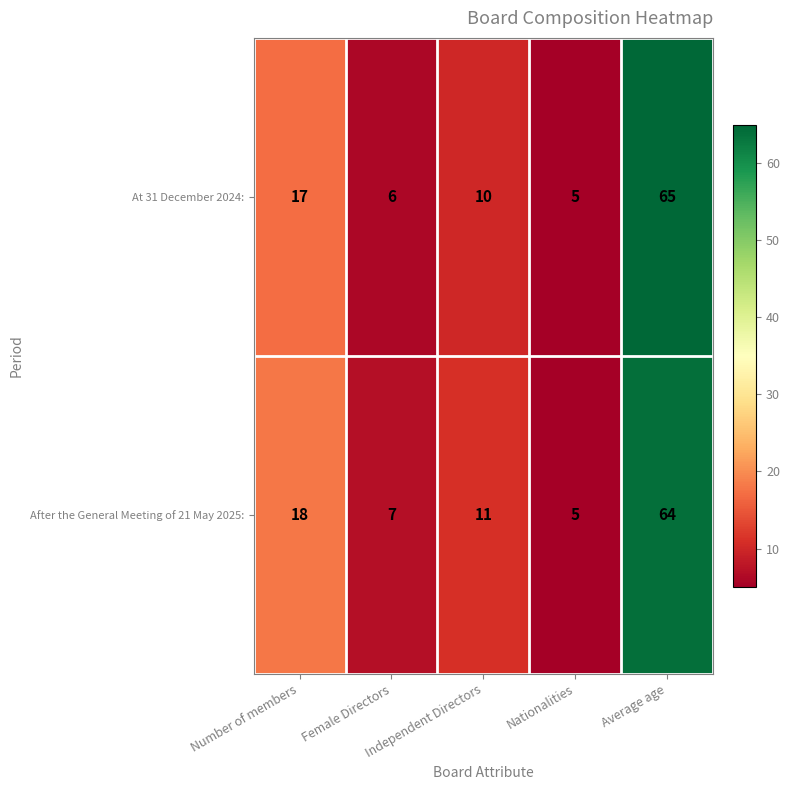

List the series in order of their overall mean, lowest first.

At 31 December 2024:, After the General Meeting of 21 May 2025: